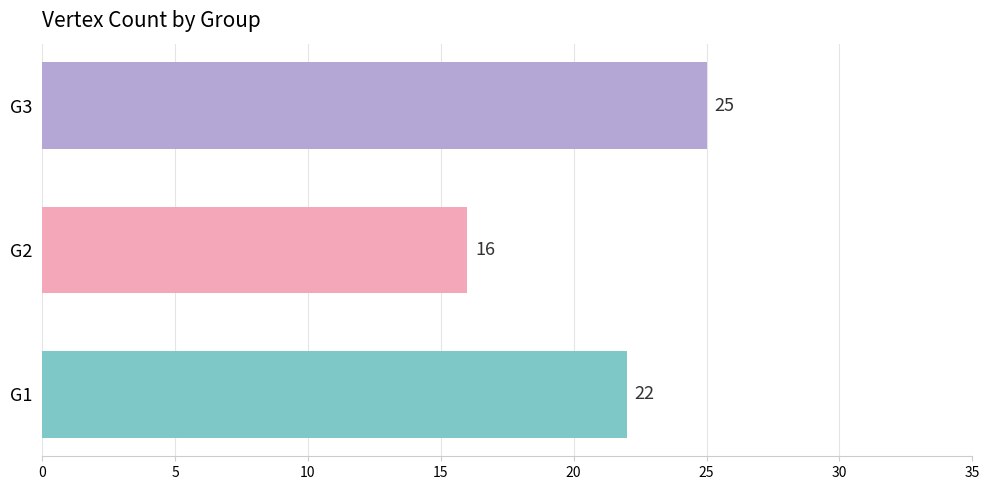

Rank the categories by value from lowest to highest.

G2, G1, G3